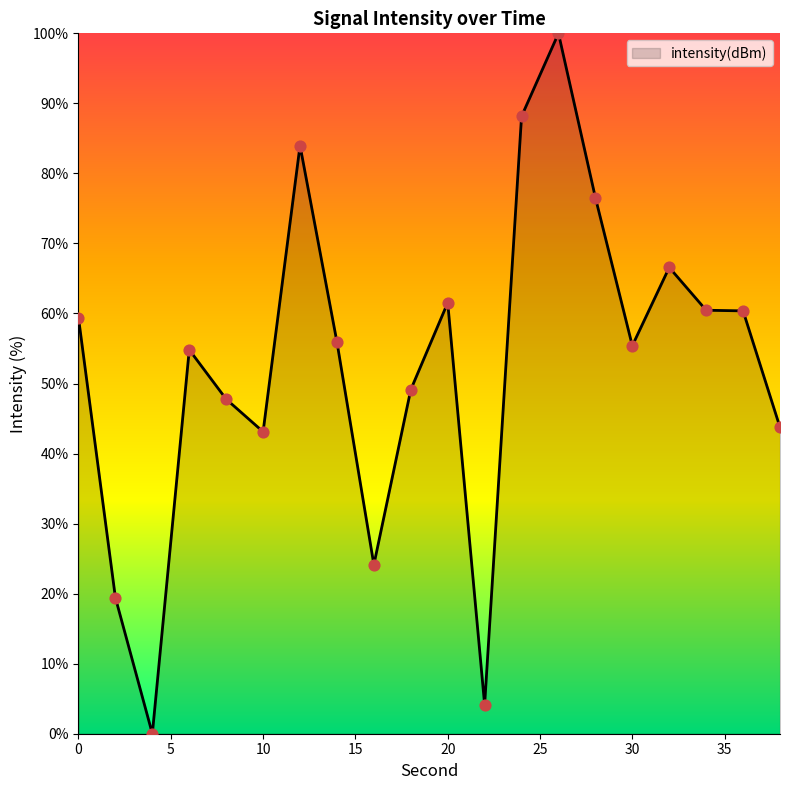

What is the maximum value shown in the chart?

100.0